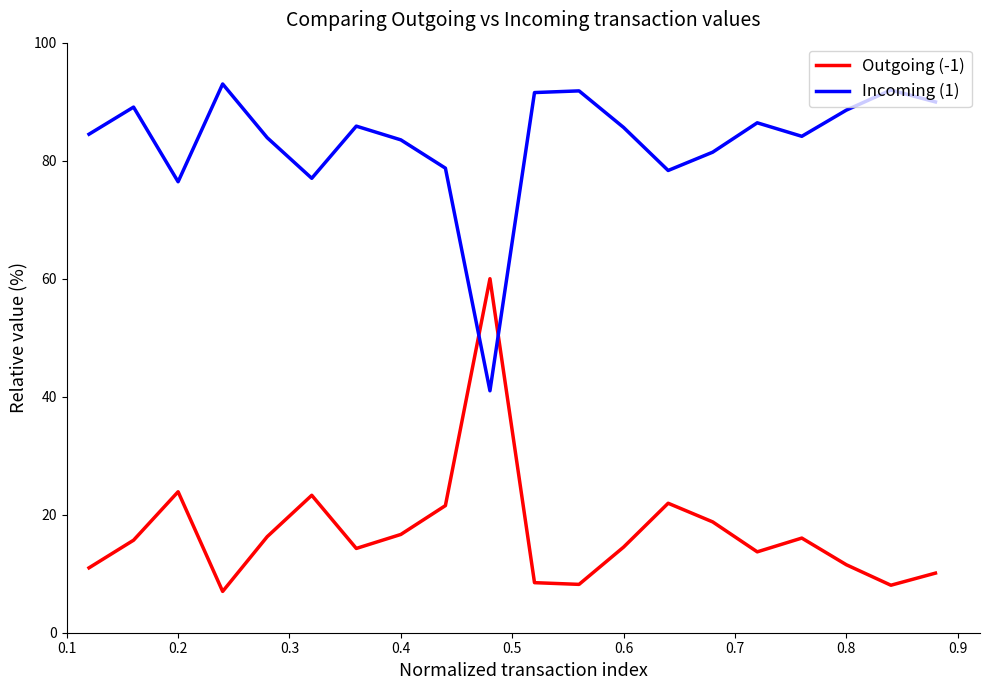

What is the maximum value for Incoming (1)?

93.0